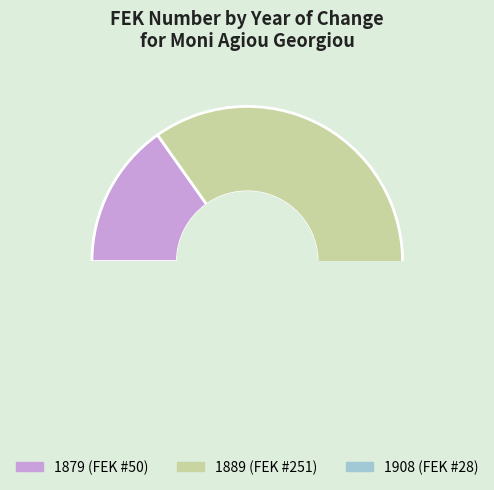

To the nearest percent, what portion does 1908 represent?

9%